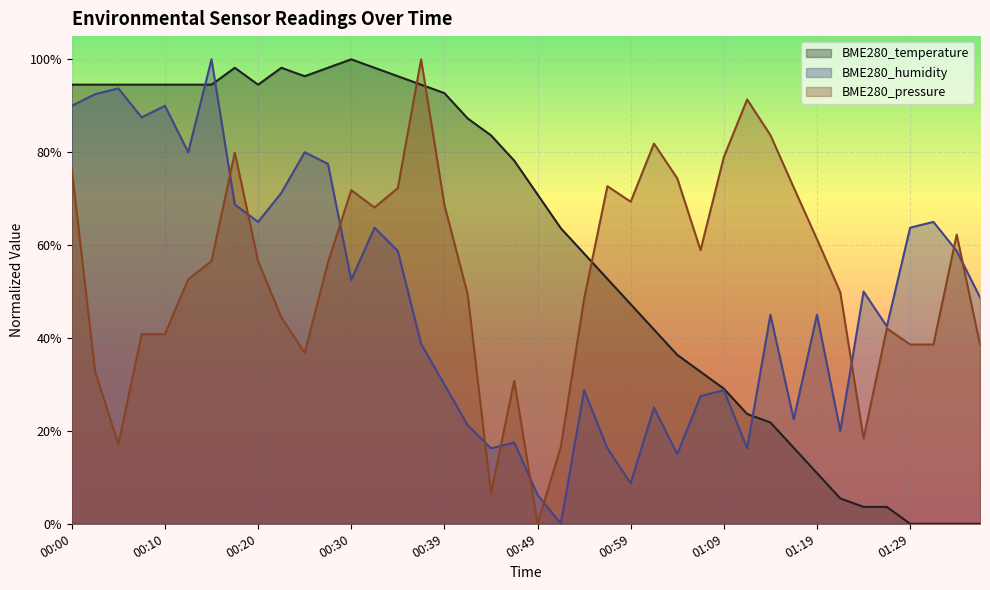

What is the sum of all BME280_temperature values?

24.0